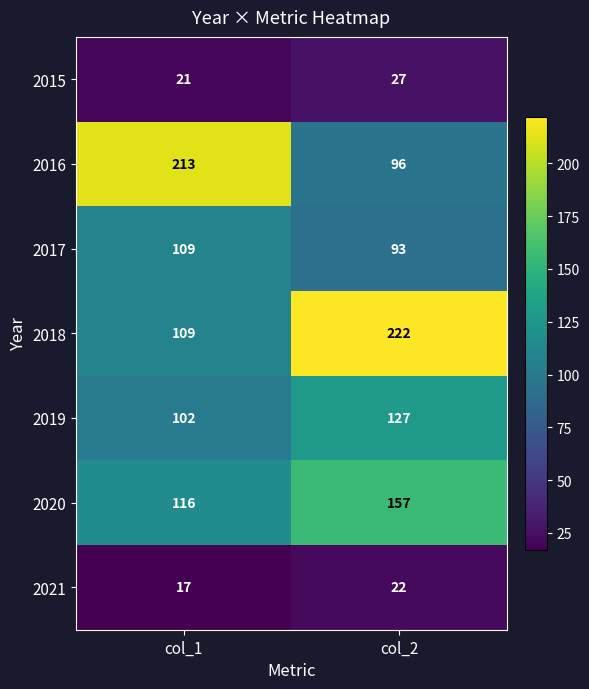

What is the lowest value of the 2021 series?

17